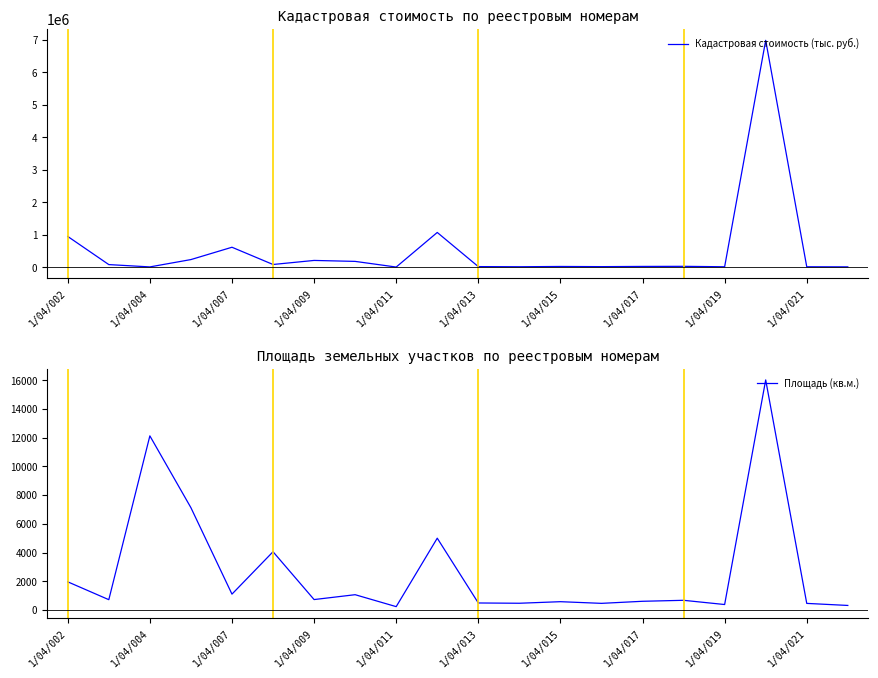

What is the highest value of the Кадастровая стоимость (тыс. руб.) series?

6981916.9